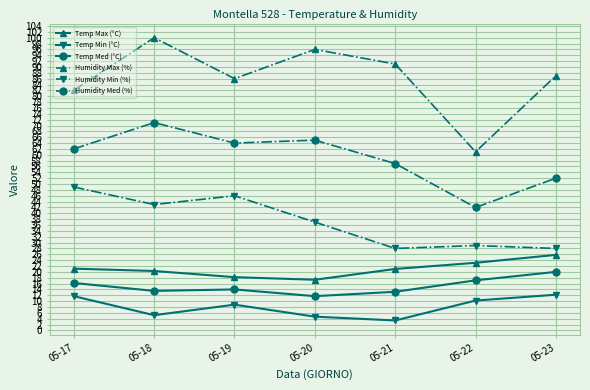

What is the approximate value of Humidity Max (%) at 05-17?

82.0